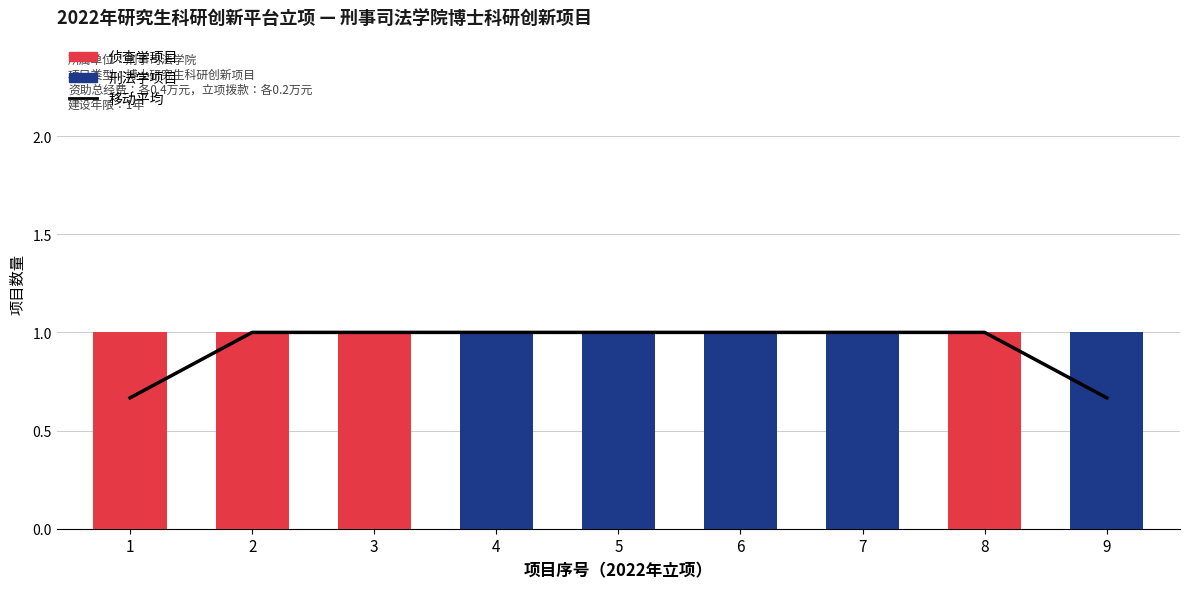

Reading left to right, extract all data points from this chart.

移动平均: 1=0.7	2=1.0	3=1.0	4=1.0	5=1.0	6=1.0	7=1.0	8=1.0	9=0.7
侦查学项目: 1=1.0	2=1.0	3=1.0	4=0.0	5=0.0	6=0.0	7=0.0	8=1.0	9=0.0
刑法学项目: 1=0.0	2=0.0	3=0.0	4=1.0	5=1.0	6=1.0	7=1.0	8=0.0	9=1.0